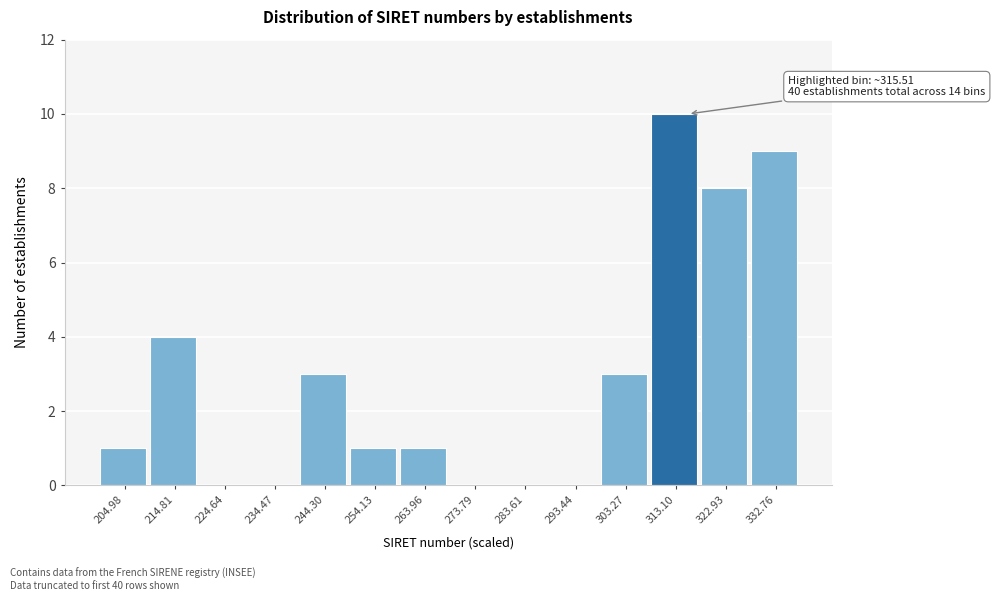

Over which range of the x-axis is the bar tallest?

308 to 318